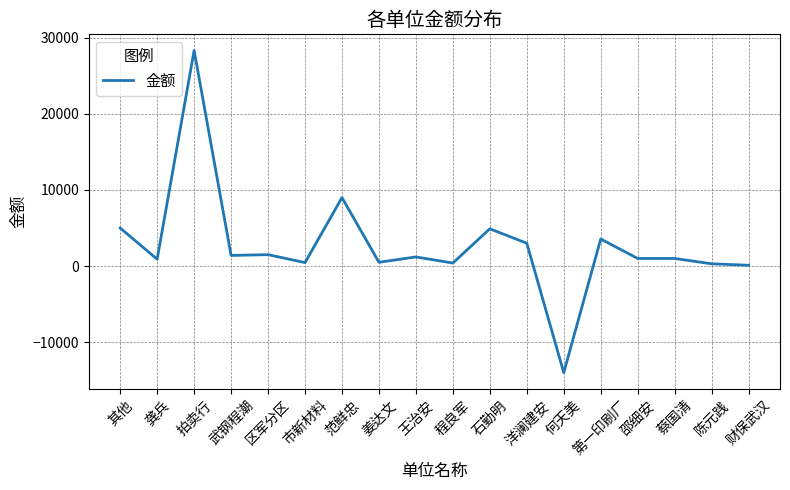

What is the change in value from 王治安 to 何天美?

-15200.0